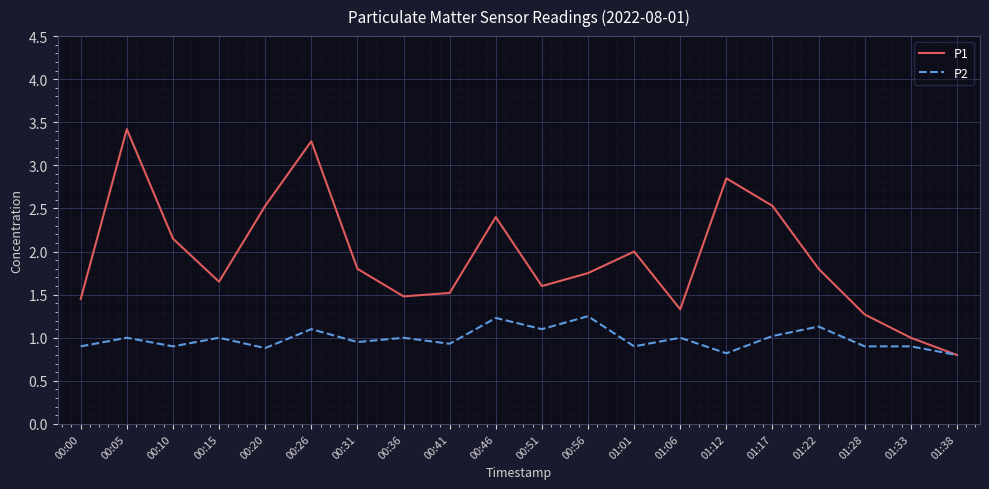

True or false: P2 has more than 0 interior local peaks.

True